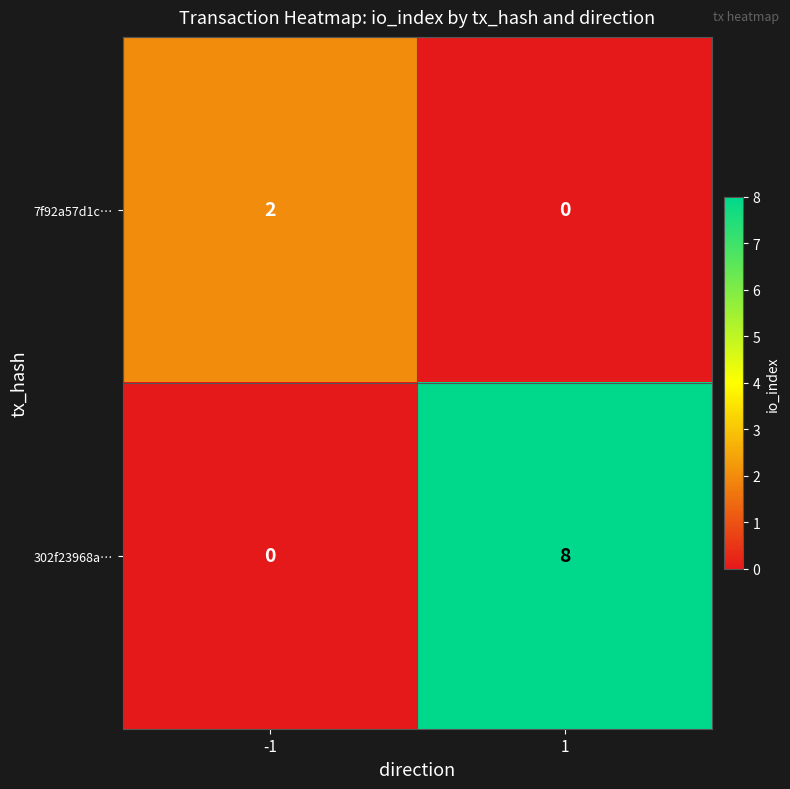

The value of 7f92a57d1c… at -1 is 3. True or false?

False